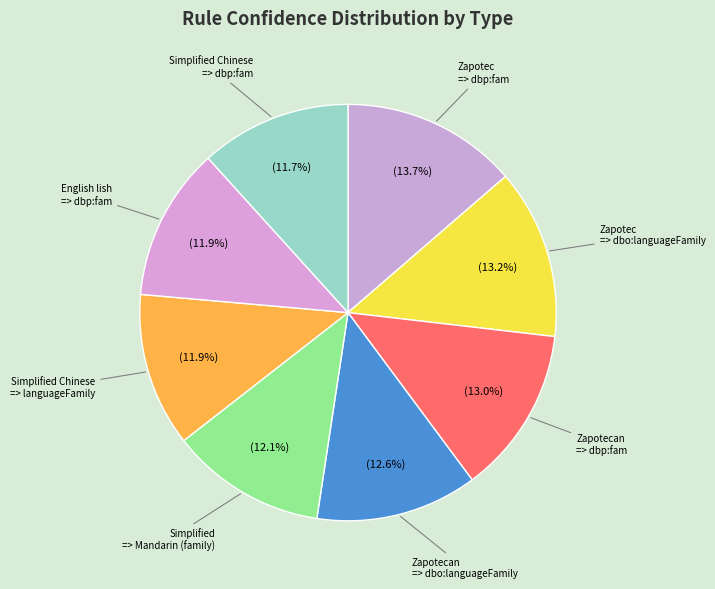

What percentage is NOT represented by Zapotecan => dbo:languageFamily?

87.4%